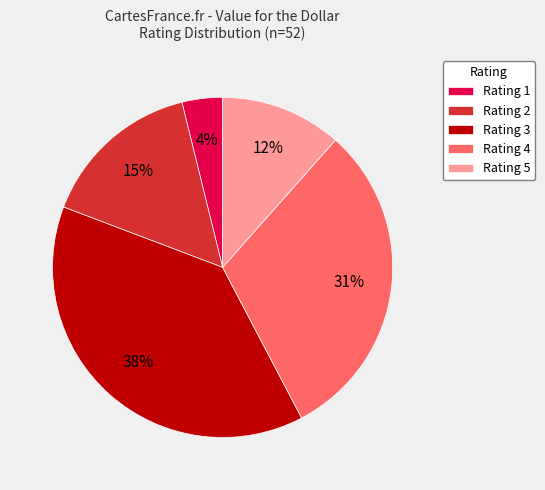

How many segments does this pie chart have?

5